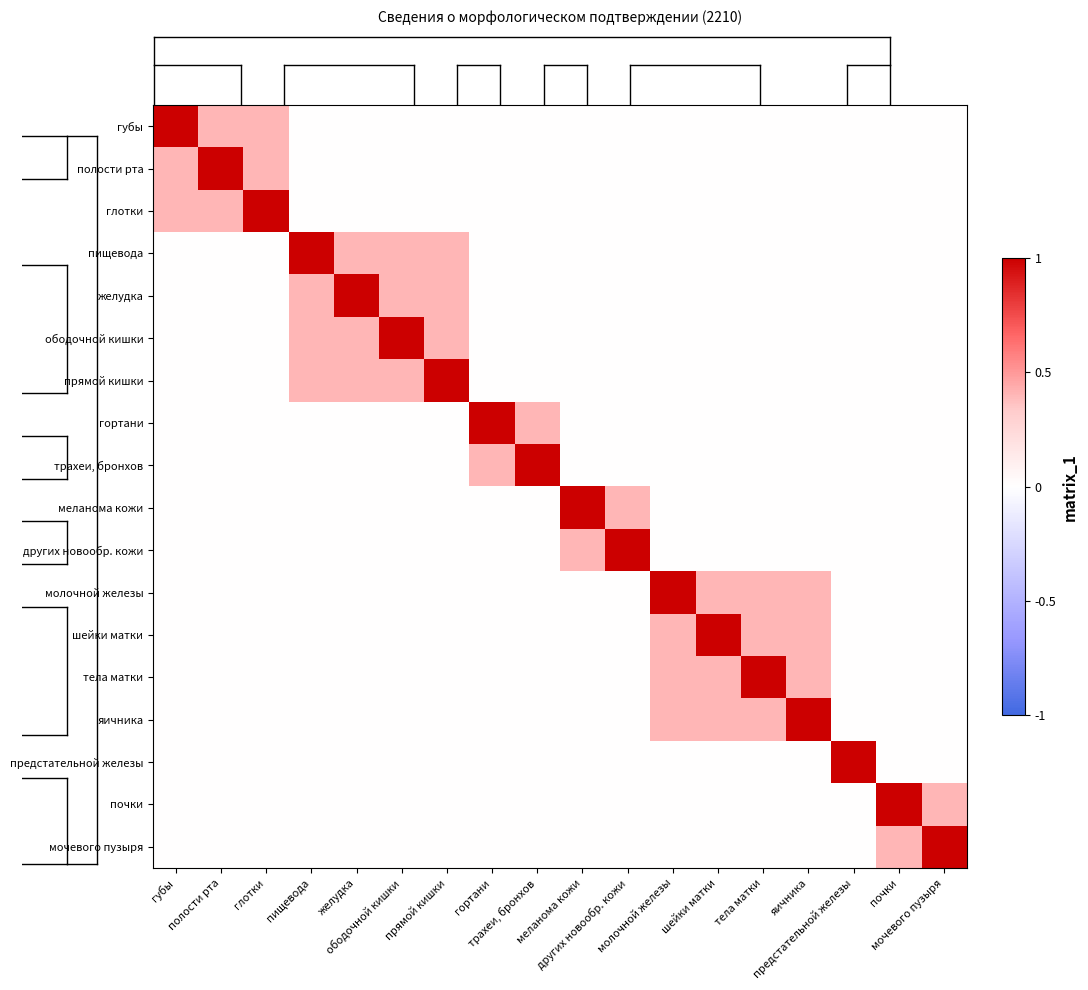

Reading left to right, extract all data points from this chart.

губы: губы=1.0	полости рта=0.4	глотки=0.4	пищевода=0.0	желудка=0.0	ободочной кишки=0.0	прямой кишки=0.0	гортани=0.0	трахеи, бронхов=0.0	меланома кожи=0.0	других новообр. кожи=0.0	молочной железы=0.0	шейки матки=0.0	тела матки=0.0	яичника=0.0	предстательной железы=0.0	почки=0.0	мочевого пузыря=0.0
полости рта: губы=0.4	полости рта=1.0	глотки=0.4	пищевода=0.0	желудка=0.0	ободочной кишки=0.0	прямой кишки=0.0	гортани=0.0	трахеи, бронхов=0.0	меланома кожи=0.0	других новообр. кожи=0.0	молочной железы=0.0	шейки матки=0.0	тела матки=0.0	яичника=0.0	предстательной железы=0.0	почки=0.0	мочевого пузыря=0.0
глотки: губы=0.4	полости рта=0.4	глотки=1.0	пищевода=0.0	желудка=0.0	ободочной кишки=0.0	прямой кишки=0.0	гортани=0.0	трахеи, бронхов=0.0	меланома кожи=0.0	других новообр. кожи=0.0	молочной железы=0.0	шейки матки=0.0	тела матки=0.0	яичника=0.0	предстательной железы=0.0	почки=0.0	мочевого пузыря=0.0
пищевода: губы=0.0	полости рта=0.0	глотки=0.0	пищевода=1.0	желудка=0.4	ободочной кишки=0.4	прямой кишки=0.4	гортани=0.0	трахеи, бронхов=0.0	меланома кожи=0.0	других новообр. кожи=0.0	молочной железы=0.0	шейки матки=0.0	тела матки=0.0	яичника=0.0	предстательной железы=0.0	почки=0.0	мочевого пузыря=0.0
желудка: губы=0.0	полости рта=0.0	глотки=0.0	пищевода=0.4	желудка=1.0	ободочной кишки=0.4	прямой кишки=0.4	гортани=0.0	трахеи, бронхов=0.0	меланома кожи=0.0	других новообр. кожи=0.0	молочной железы=0.0	шейки матки=0.0	тела матки=0.0	яичника=0.0	предстательной железы=0.0	почки=0.0	мочевого пузыря=0.0
ободочной кишки: губы=0.0	полости рта=0.0	глотки=0.0	пищевода=0.4	желудка=0.4	ободочной кишки=1.0	прямой кишки=0.4	гортани=0.0	трахеи, бронхов=0.0	меланома кожи=0.0	других новообр. кожи=0.0	молочной железы=0.0	шейки матки=0.0	тела матки=0.0	яичника=0.0	предстательной железы=0.0	почки=0.0	мочевого пузыря=0.0
прямой кишки: губы=0.0	полости рта=0.0	глотки=0.0	пищевода=0.4	желудка=0.4	ободочной кишки=0.4	прямой кишки=1.0	гортани=0.0	трахеи, бронхов=0.0	меланома кожи=0.0	других новообр. кожи=0.0	молочной железы=0.0	шейки матки=0.0	тела матки=0.0	яичника=0.0	предстательной железы=0.0	почки=0.0	мочевого пузыря=0.0
гортани: губы=0.0	полости рта=0.0	глотки=0.0	пищевода=0.0	желудка=0.0	ободочной кишки=0.0	прямой кишки=0.0	гортани=1.0	трахеи, бронхов=0.4	меланома кожи=0.0	других новообр. кожи=0.0	молочной железы=0.0	шейки матки=0.0	тела матки=0.0	яичника=0.0	предстательной железы=0.0	почки=0.0	мочевого пузыря=0.0
трахеи, бронхов: губы=0.0	полости рта=0.0	глотки=0.0	пищевода=0.0	желудка=0.0	ободочной кишки=0.0	прямой кишки=0.0	гортани=0.4	трахеи, бронхов=1.0	меланома кожи=0.0	других новообр. кожи=0.0	молочной железы=0.0	шейки матки=0.0	тела матки=0.0	яичника=0.0	предстательной железы=0.0	почки=0.0	мочевого пузыря=0.0
меланома кожи: губы=0.0	полости рта=0.0	глотки=0.0	пищевода=0.0	желудка=0.0	ободочной кишки=0.0	прямой кишки=0.0	гортани=0.0	трахеи, бронхов=0.0	меланома кожи=1.0	других новообр. кожи=0.4	молочной железы=0.0	шейки матки=0.0	тела матки=0.0	яичника=0.0	предстательной железы=0.0	почки=0.0	мочевого пузыря=0.0
других новообр. кожи: губы=0.0	полости рта=0.0	глотки=0.0	пищевода=0.0	желудка=0.0	ободочной кишки=0.0	прямой кишки=0.0	гортани=0.0	трахеи, бронхов=0.0	меланома кожи=0.4	других новообр. кожи=1.0	молочной железы=0.0	шейки матки=0.0	тела матки=0.0	яичника=0.0	предстательной железы=0.0	почки=0.0	мочевого пузыря=0.0
молочной железы: губы=0.0	полости рта=0.0	глотки=0.0	пищевода=0.0	желудка=0.0	ободочной кишки=0.0	прямой кишки=0.0	гортани=0.0	трахеи, бронхов=0.0	меланома кожи=0.0	других новообр. кожи=0.0	молочной железы=1.0	шейки матки=0.4	тела матки=0.4	яичника=0.4	предстательной железы=0.0	почки=0.0	мочевого пузыря=0.0
шейки матки: губы=0.0	полости рта=0.0	глотки=0.0	пищевода=0.0	желудка=0.0	ободочной кишки=0.0	прямой кишки=0.0	гортани=0.0	трахеи, бронхов=0.0	меланома кожи=0.0	других новообр. кожи=0.0	молочной железы=0.4	шейки матки=1.0	тела матки=0.4	яичника=0.4	предстательной железы=0.0	почки=0.0	мочевого пузыря=0.0
тела матки: губы=0.0	полости рта=0.0	глотки=0.0	пищевода=0.0	желудка=0.0	ободочной кишки=0.0	прямой кишки=0.0	гортани=0.0	трахеи, бронхов=0.0	меланома кожи=0.0	других новообр. кожи=0.0	молочной железы=0.4	шейки матки=0.4	тела матки=1.0	яичника=0.4	предстательной железы=0.0	почки=0.0	мочевого пузыря=0.0
яичника: губы=0.0	полости рта=0.0	глотки=0.0	пищевода=0.0	желудка=0.0	ободочной кишки=0.0	прямой кишки=0.0	гортани=0.0	трахеи, бронхов=0.0	меланома кожи=0.0	других новообр. кожи=0.0	молочной железы=0.4	шейки матки=0.4	тела матки=0.4	яичника=1.0	предстательной железы=0.0	почки=0.0	мочевого пузыря=0.0
предстательной железы: губы=0.0	полости рта=0.0	глотки=0.0	пищевода=0.0	желудка=0.0	ободочной кишки=0.0	прямой кишки=0.0	гортани=0.0	трахеи, бронхов=0.0	меланома кожи=0.0	других новообр. кожи=0.0	молочной железы=0.0	шейки матки=0.0	тела матки=0.0	яичника=0.0	предстательной железы=1.0	почки=0.0	мочевого пузыря=0.0
почки: губы=0.0	полости рта=0.0	глотки=0.0	пищевода=0.0	желудка=0.0	ободочной кишки=0.0	прямой кишки=0.0	гортани=0.0	трахеи, бронхов=0.0	меланома кожи=0.0	других новообр. кожи=0.0	молочной железы=0.0	шейки матки=0.0	тела матки=0.0	яичника=0.0	предстательной железы=0.0	почки=1.0	мочевого пузыря=0.4
мочевого пузыря: губы=0.0	полости рта=0.0	глотки=0.0	пищевода=0.0	желудка=0.0	ободочной кишки=0.0	прямой кишки=0.0	гортани=0.0	трахеи, бронхов=0.0	меланома кожи=0.0	других новообр. кожи=0.0	молочной железы=0.0	шейки матки=0.0	тела матки=0.0	яичника=0.0	предстательной железы=0.0	почки=0.4	мочевого пузыря=1.0